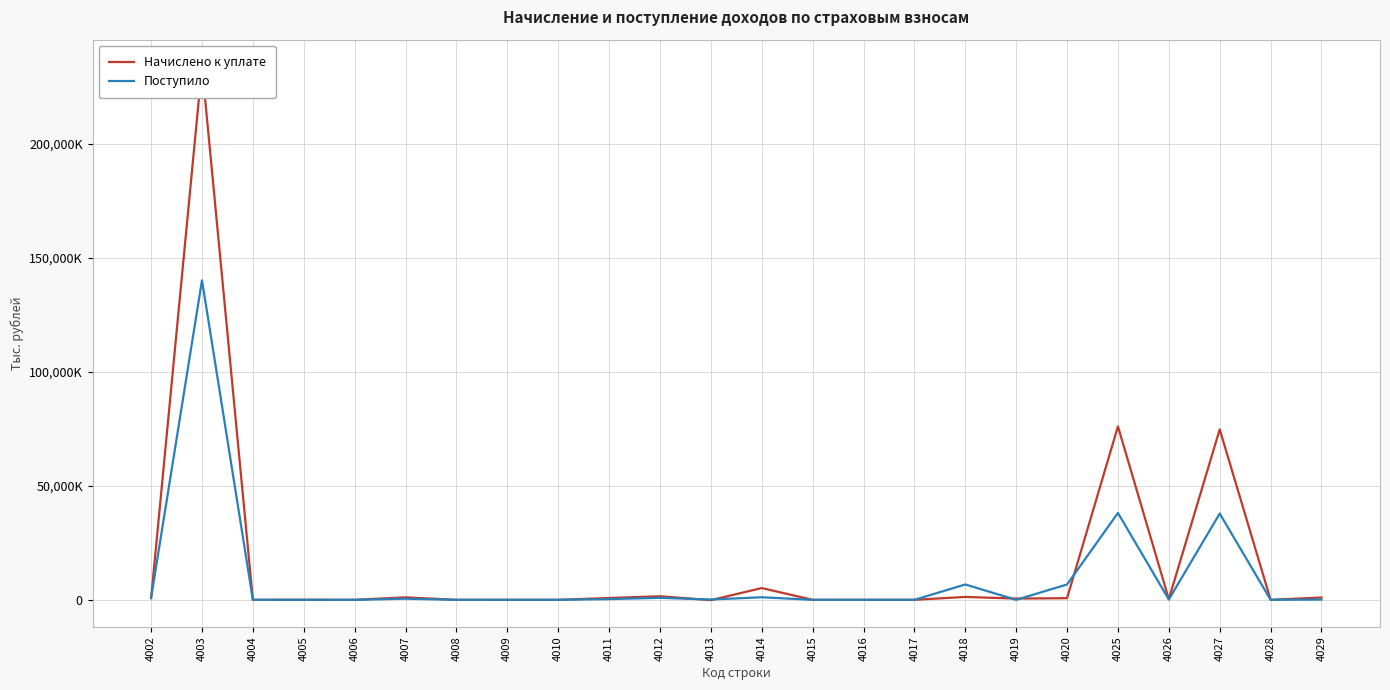

In Поступило, how many points are higher than both neighbors (excluding endpoints)?

8